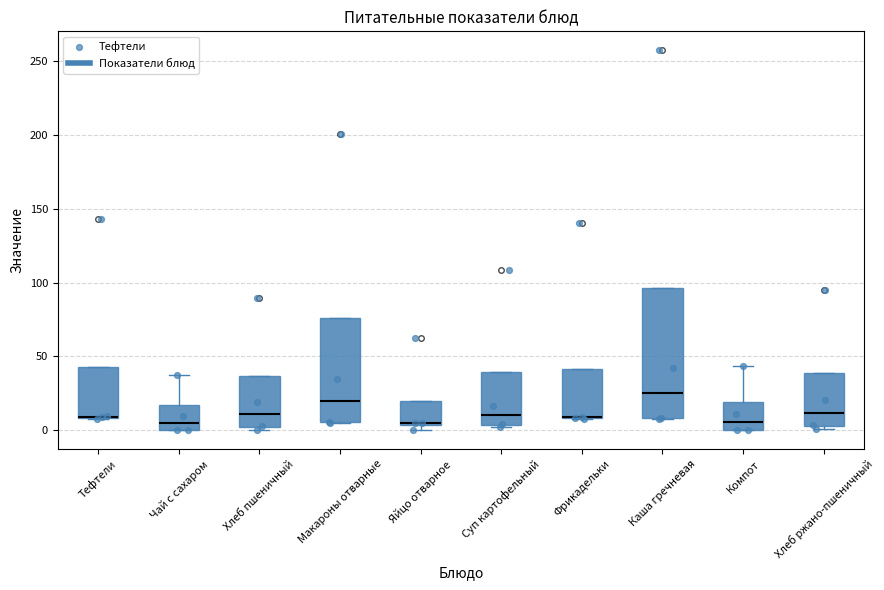

Where does the median line of the box for Каша гречневая sit on the y-axis? The values are not printed on the chart, so give them approximately, as read against the axis.

25